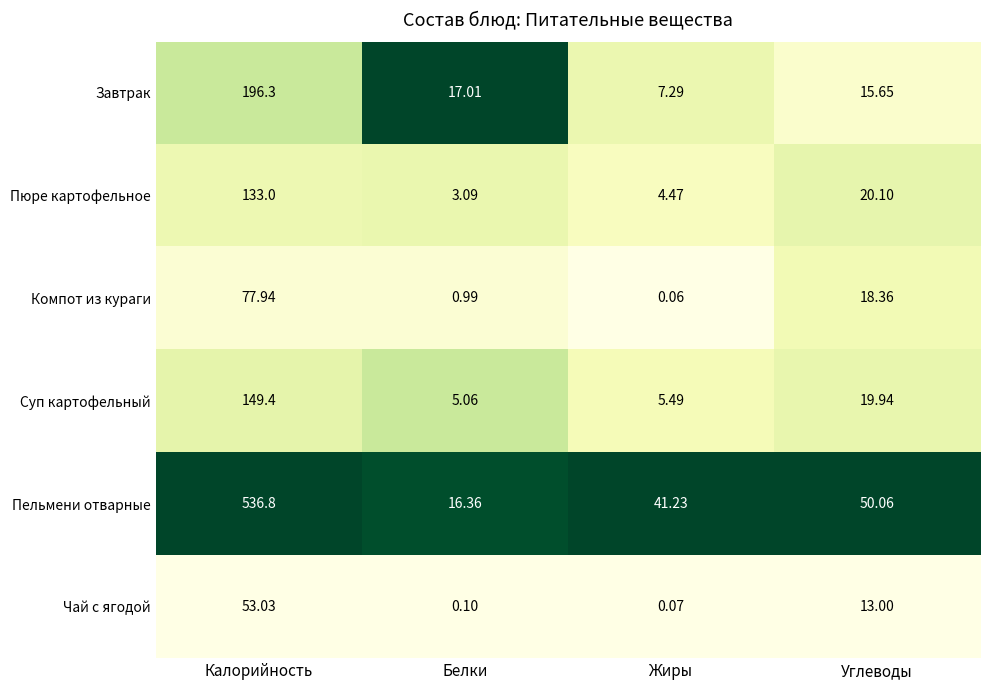

Between Белки and Жиры, which series saw the biggest shift?

Пельмени отварные